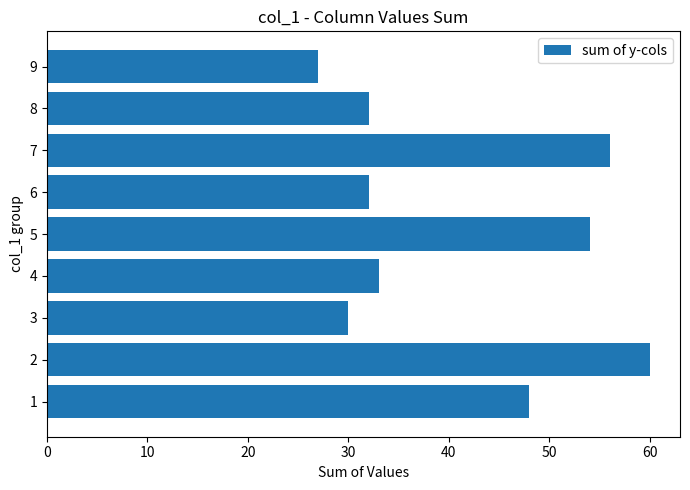

At which category does the chart reach its minimum across all series?

9